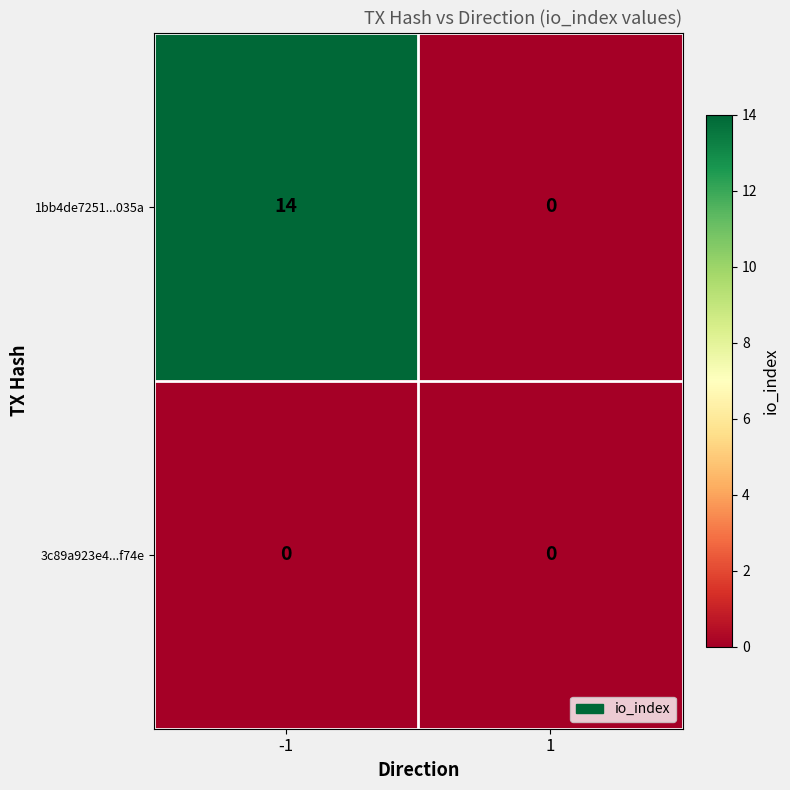

Which series changed the most between -1 and 1?

1bb4de7251...035a